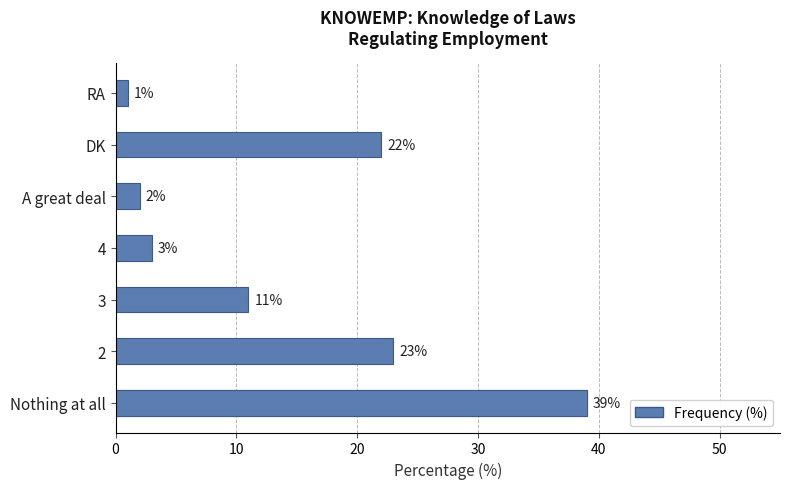

What is the value of the 7th bar from the left?

1